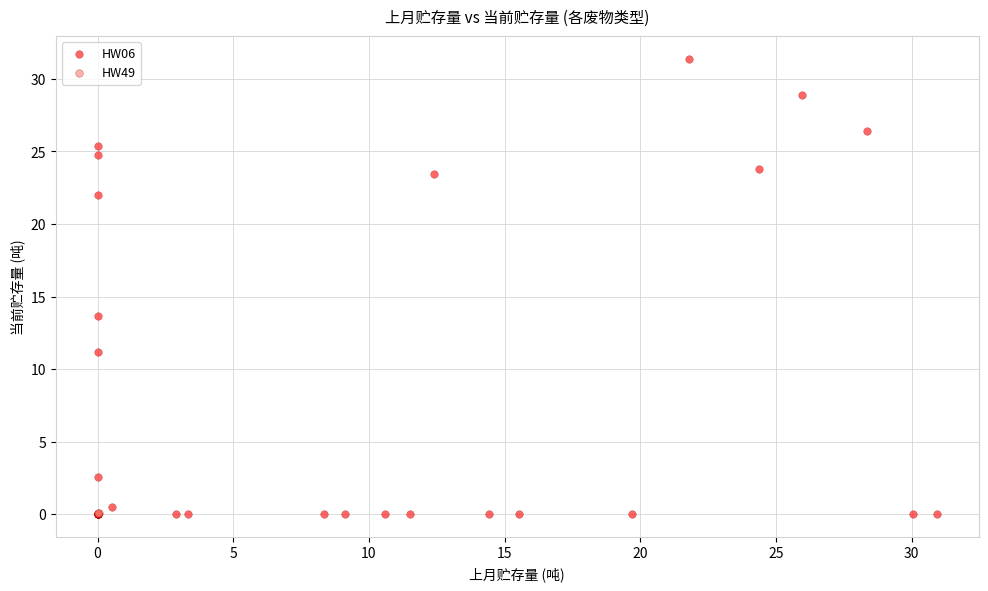

What are all the series names shown in the legend?

HW06, HW49